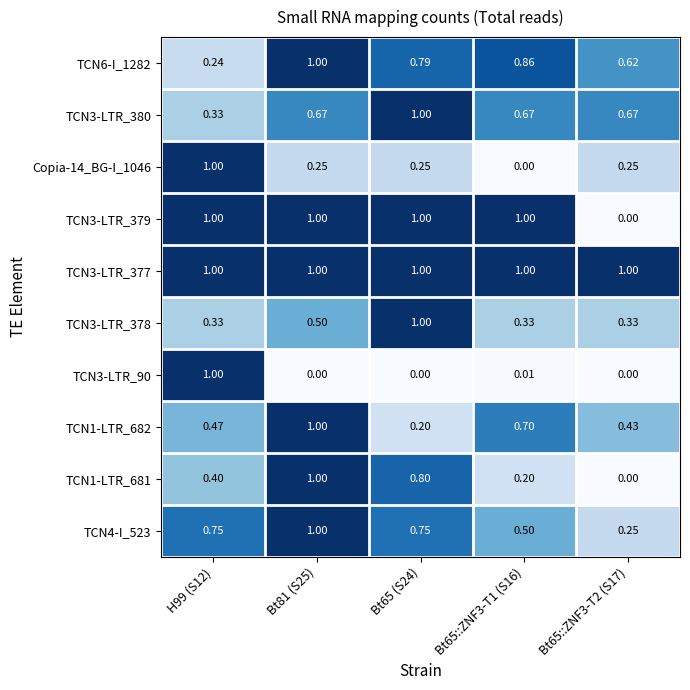

Is the value of TCN4-I_523 at H99 (S12) greater than the value of TCN6-I_1282 at Bt81 (S25)?

No